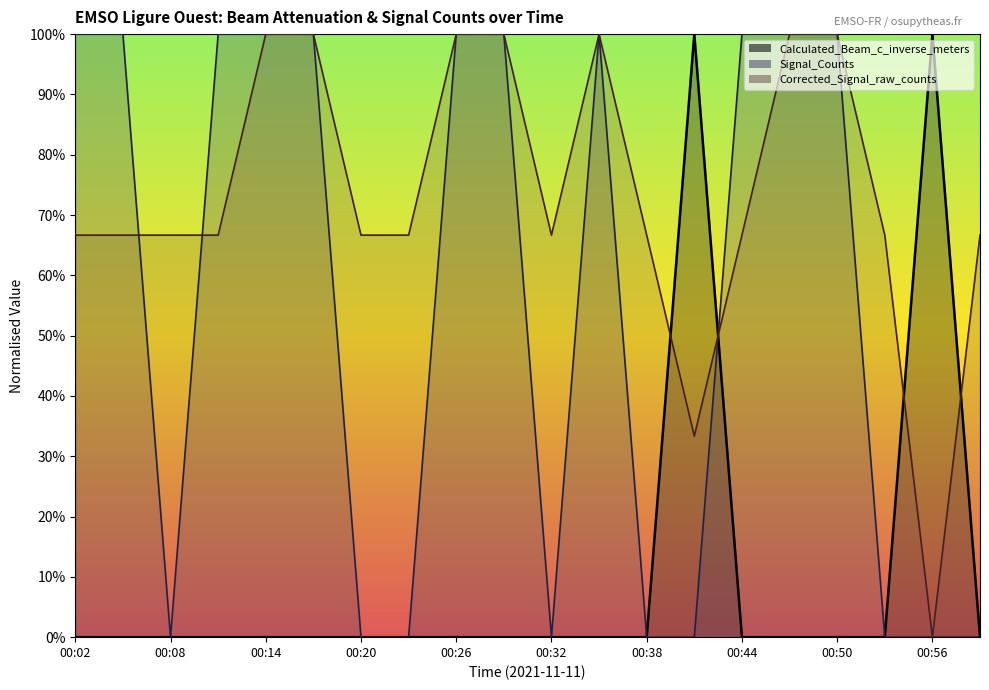

True or false: Corrected_Signal_raw_counts has more than 2 interior local peaks.

False